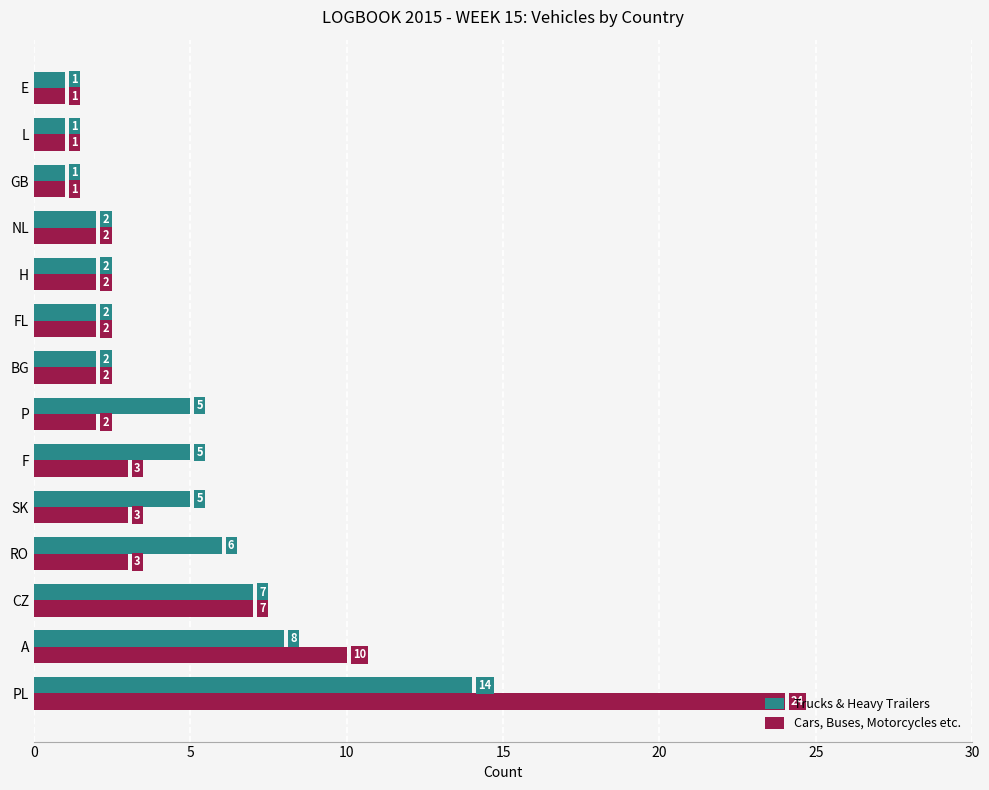

What is the approximate value of Trucks & Heavy Trailers at CZ, to the nearest 10?

10